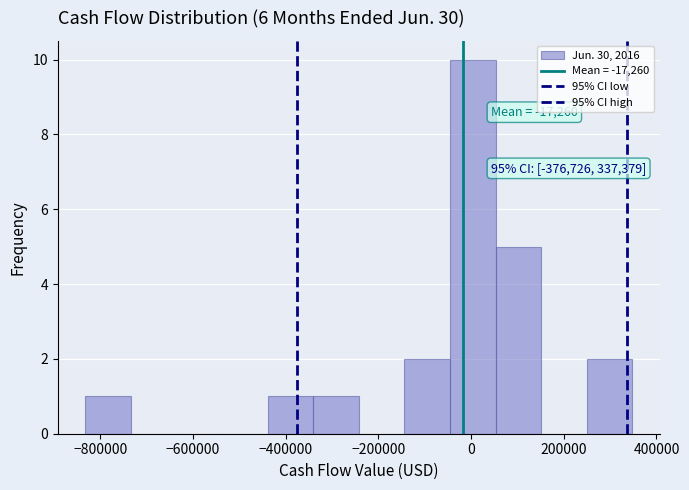

Over which range of the x-axis is the bar tallest?

-40000 to 60000